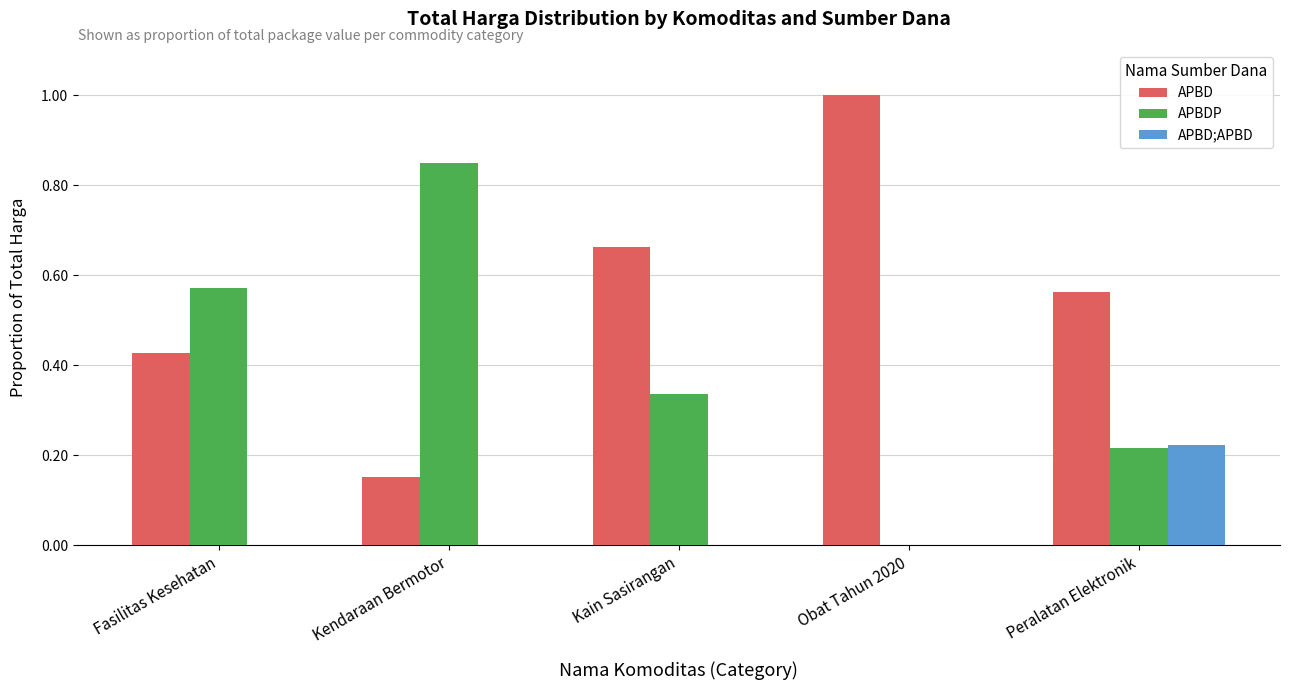

Is the value of APBDP at Obat Tahun 2020 greater than the value of APBD at Obat Tahun 2020?

No